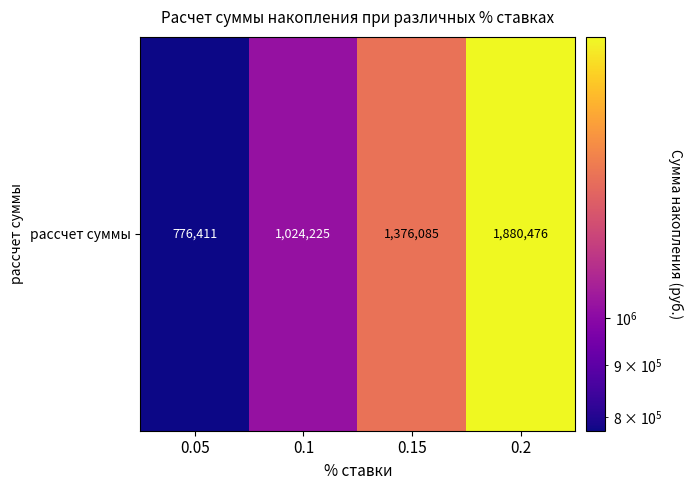

Which label corresponds to the smallest value in the chart?

0.05